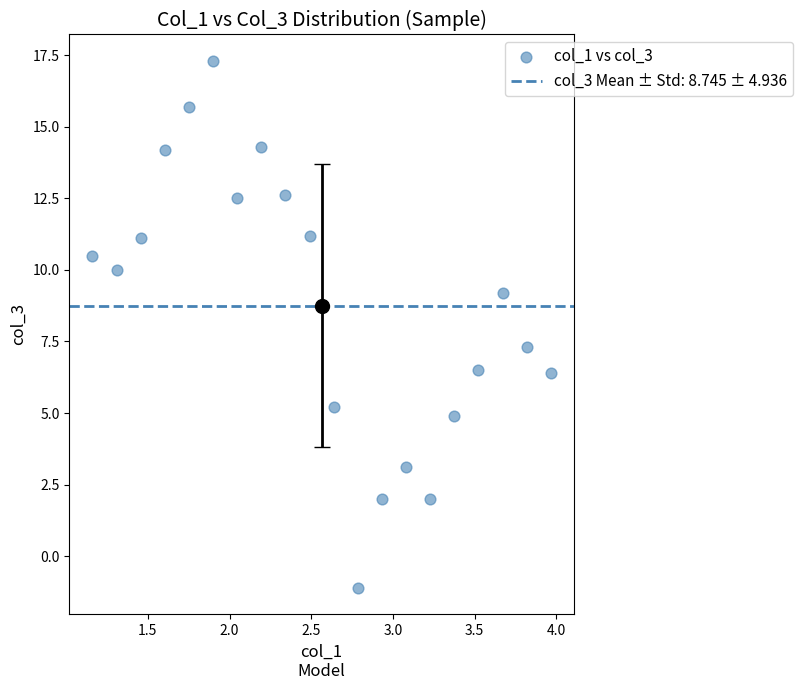

What is the range of X values (max minus min)?

2.8